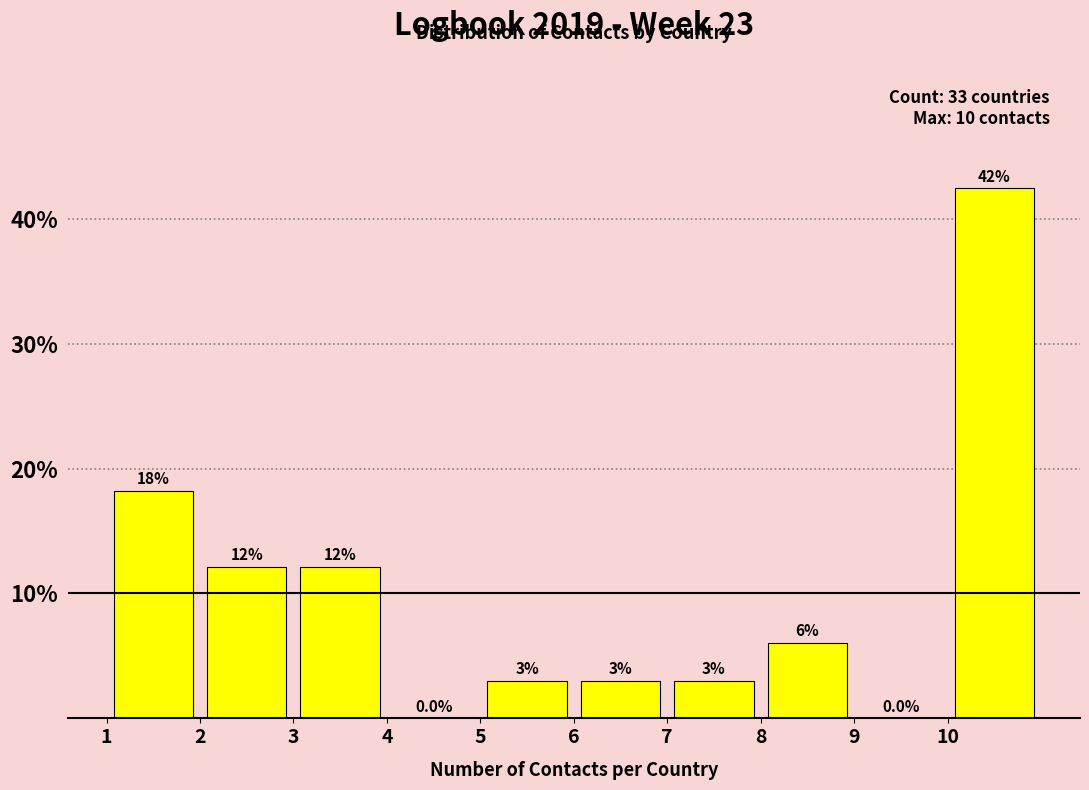

Over which range of the x-axis is the bar tallest?

10 to 11